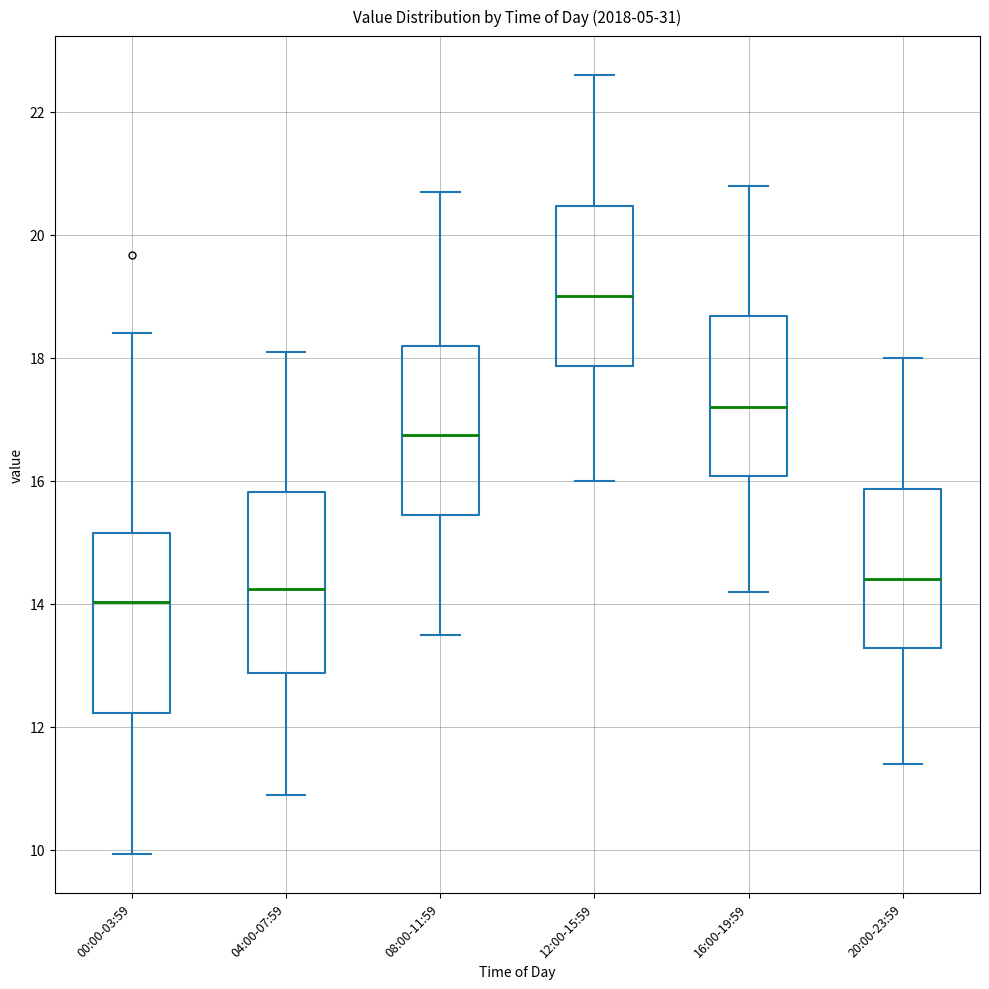

Where is the lower edge of the box for 04:00-07:59 on the y-axis? The values are not printed on the chart, so give them approximately, as read against the axis.

12.8